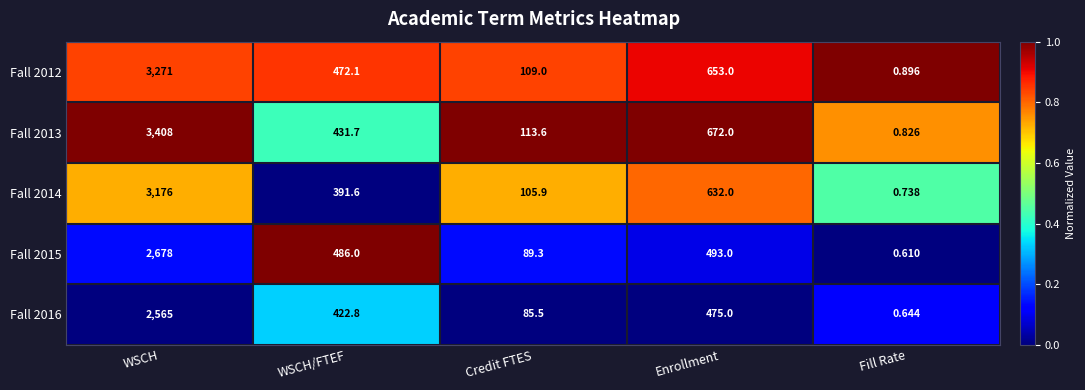

Is the value of Fall 2014 at Credit FTES greater than the value of Fall 2016 at WSCH?

No